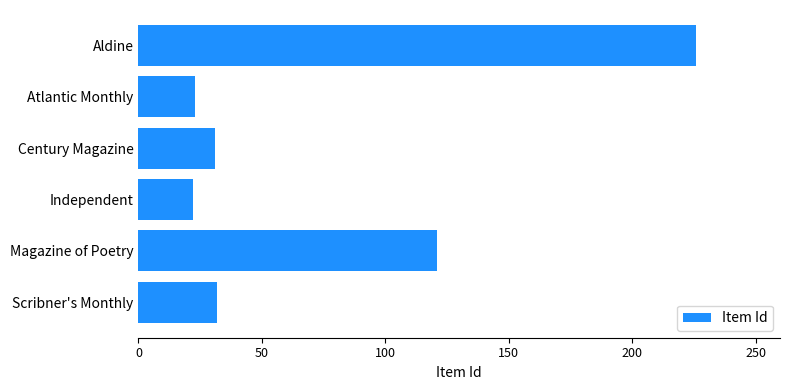

Are the bars grouped side by side (vs. stacked)?

No